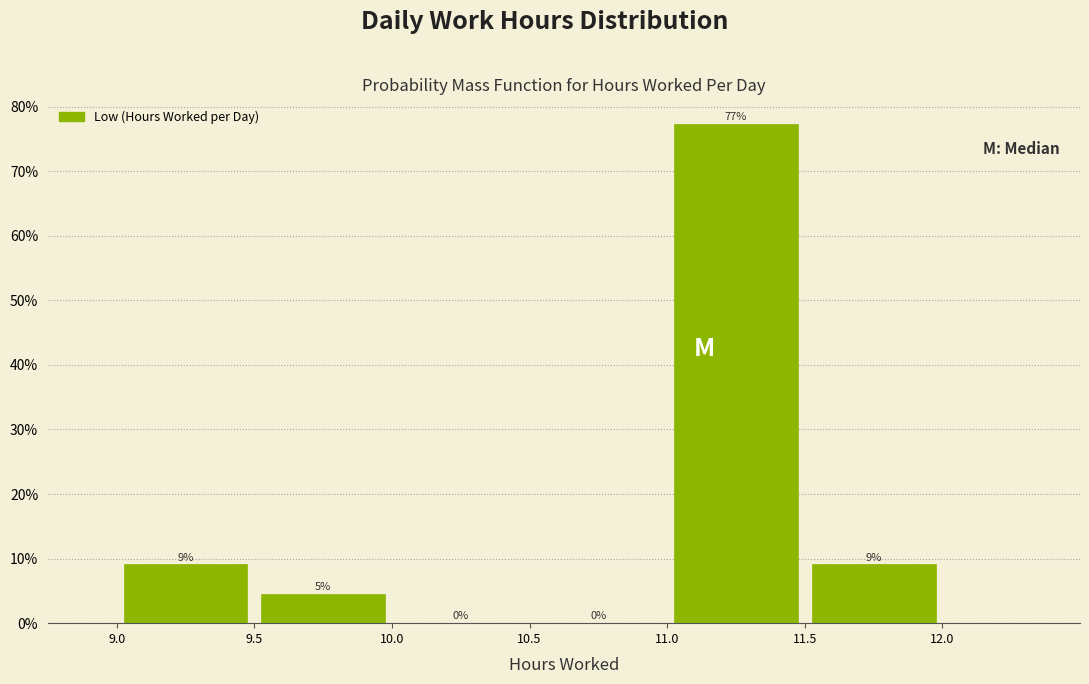

Over which range of the x-axis is the bar tallest?

11.0 to 11.5